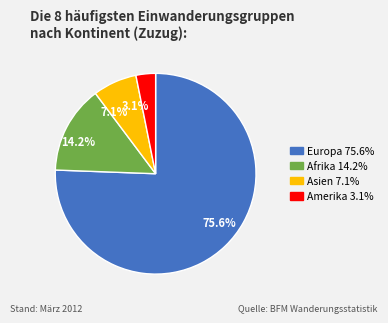

To the nearest percent, what is the difference between the largest and smallest slice percentages?

72%